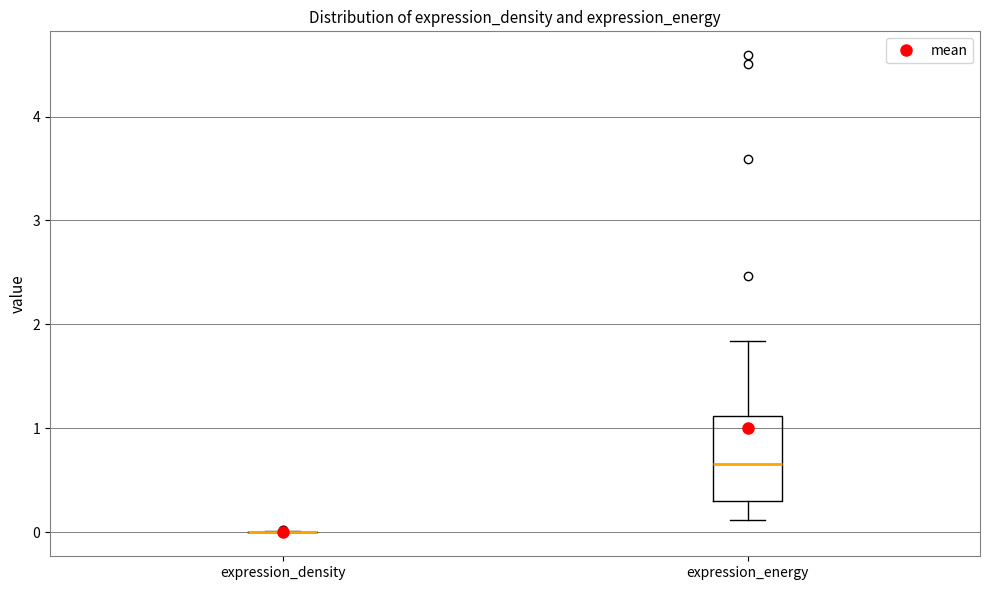

Which box is the tallest, from its lower edge to its upper edge?

expression_energy